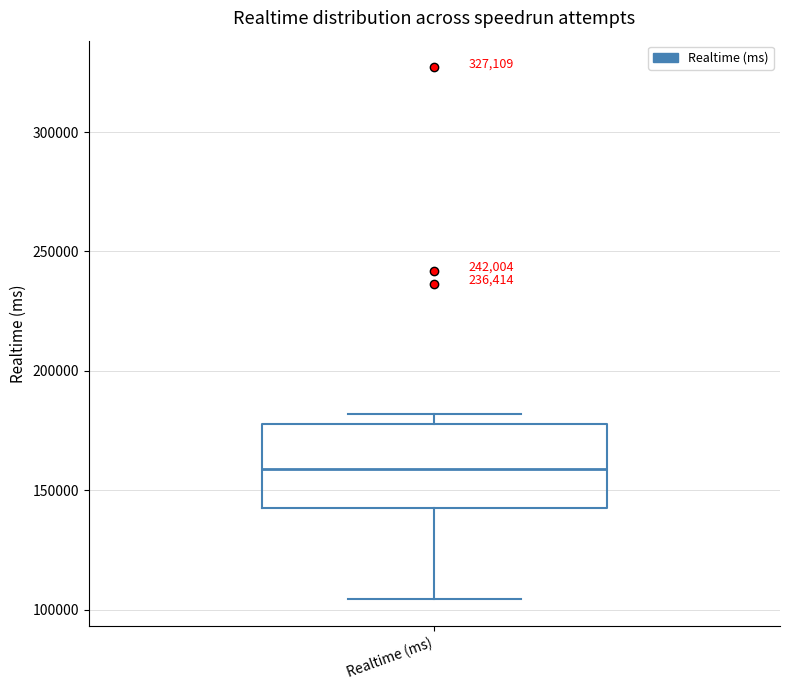

Transcribe this box plot: give where the median line is, the range the box spans, and where the two whiskers end, as read against the y-axis. The values are not printed on the chart, so give them approximately, as read against the axis.

median 160000, box 145000 to 180000, whiskers 105000 to 180000 (just above the box's upper edge)